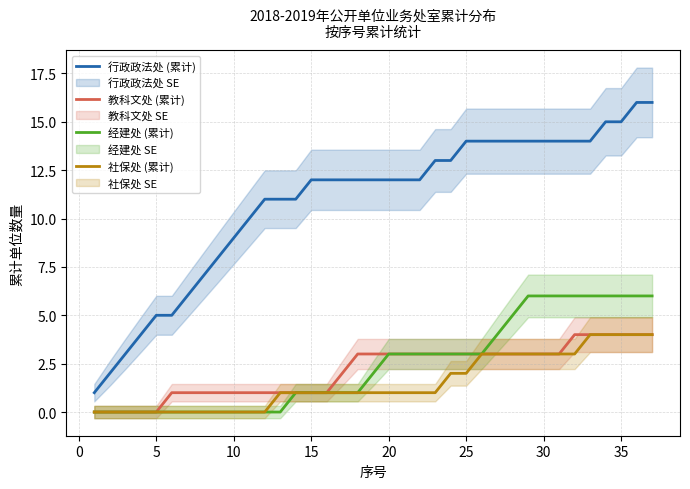

What is the value of the 社保处 (累计) point at the 27th from the left?

3